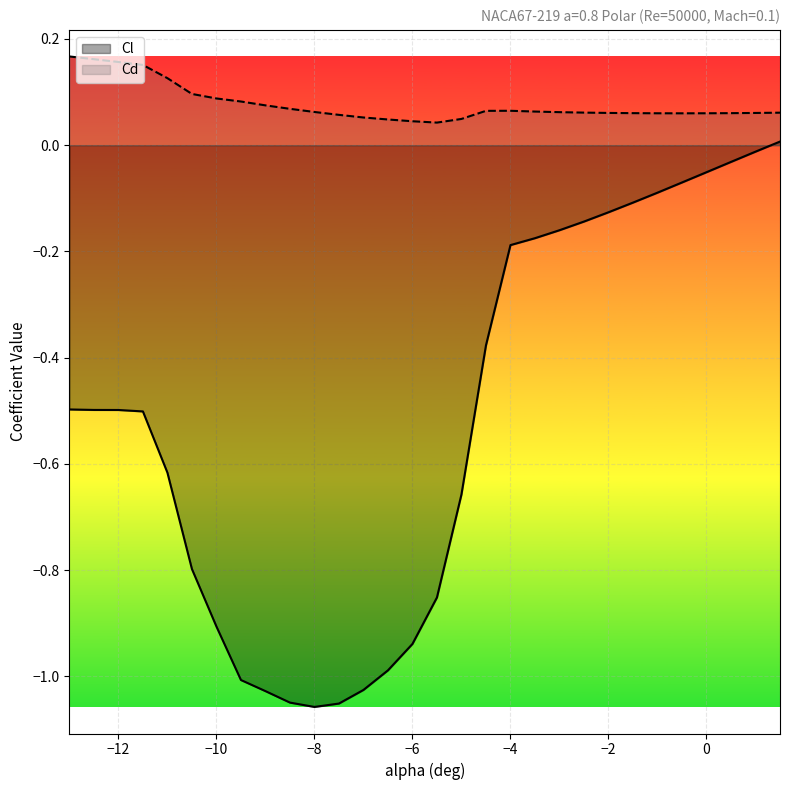

True or false: Cd and Cl intersect in this chart.

False